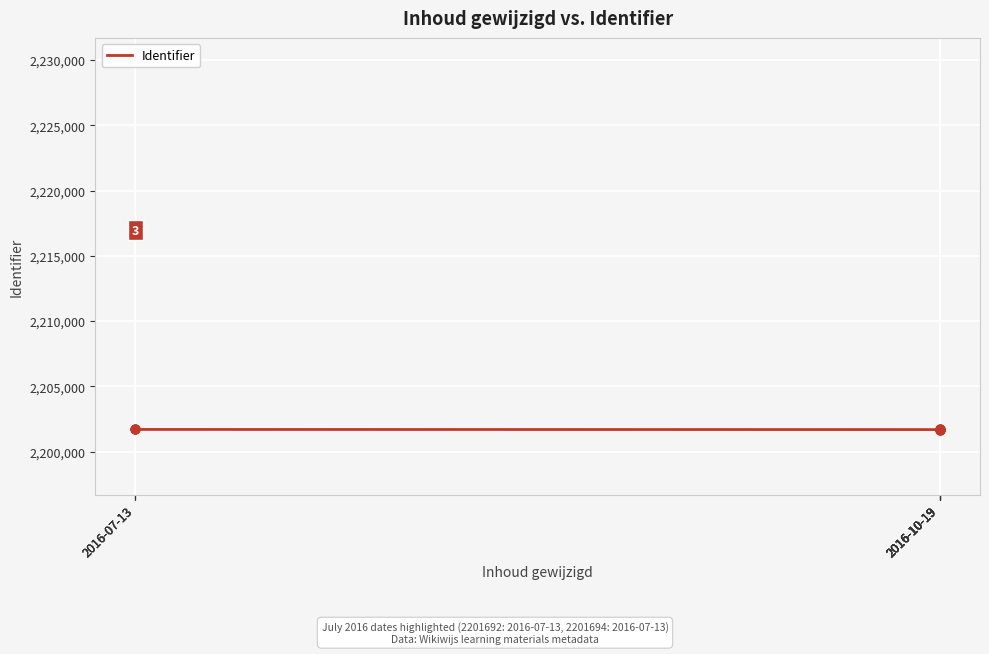

Which has a higher value, 2016-07-13 or 2016-07-13?

2016-07-13